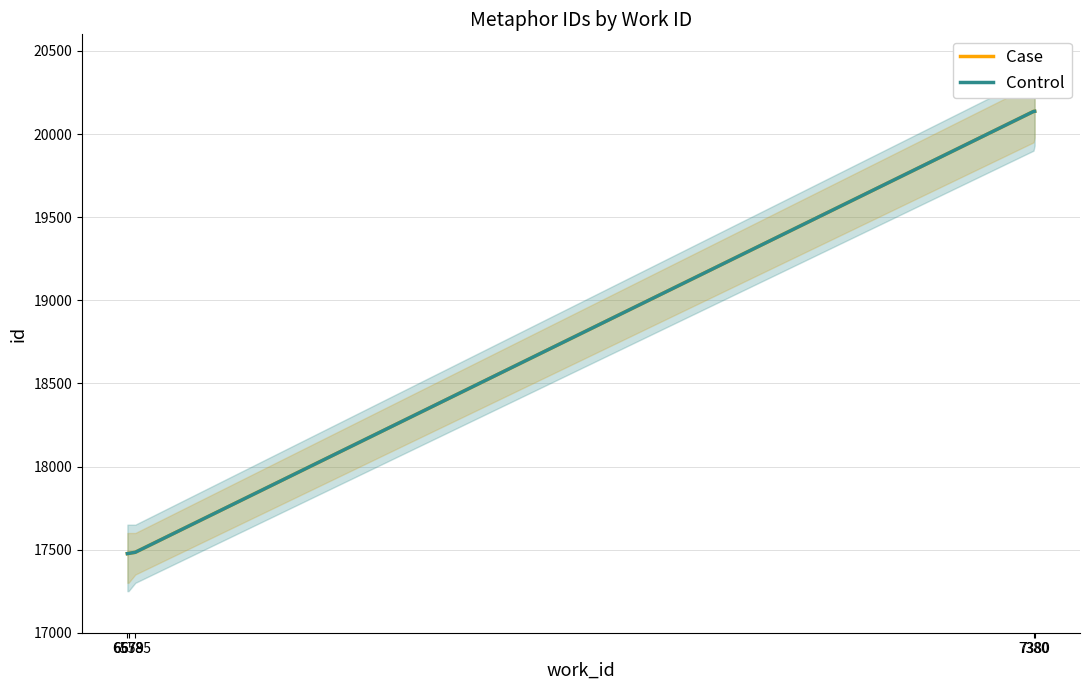

Is the value of Case at 7380 greater than the value of Control at 6585?

Yes